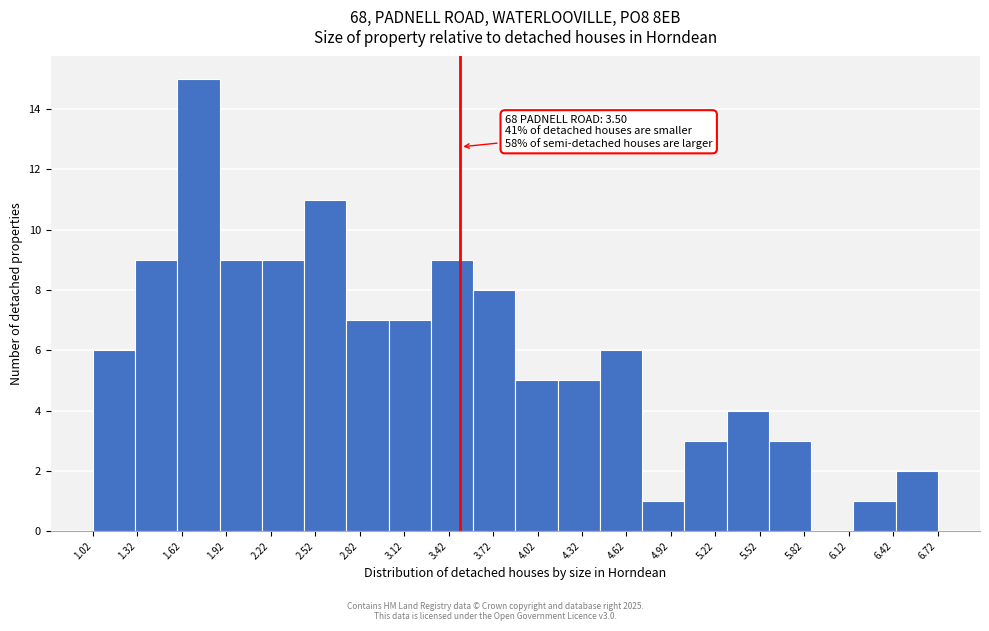

Over which range of the x-axis is the bar tallest?

1.590 to 1.875